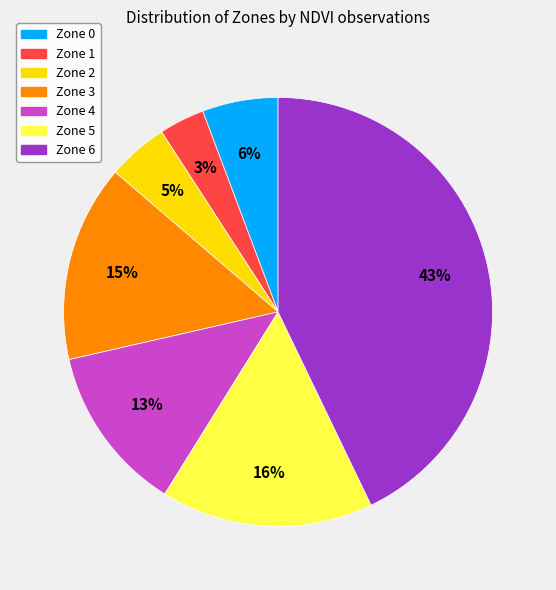

How many slices are in this pie chart?

7